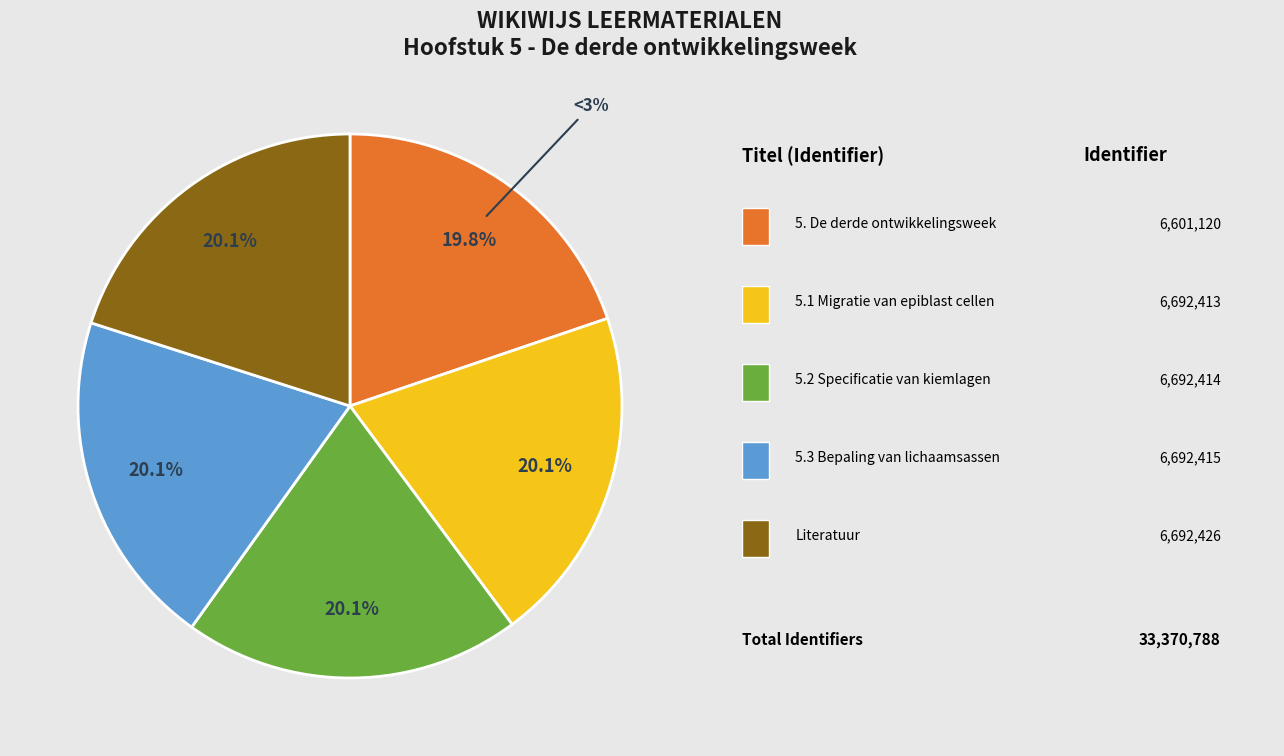

How many segments does this pie chart have?

5